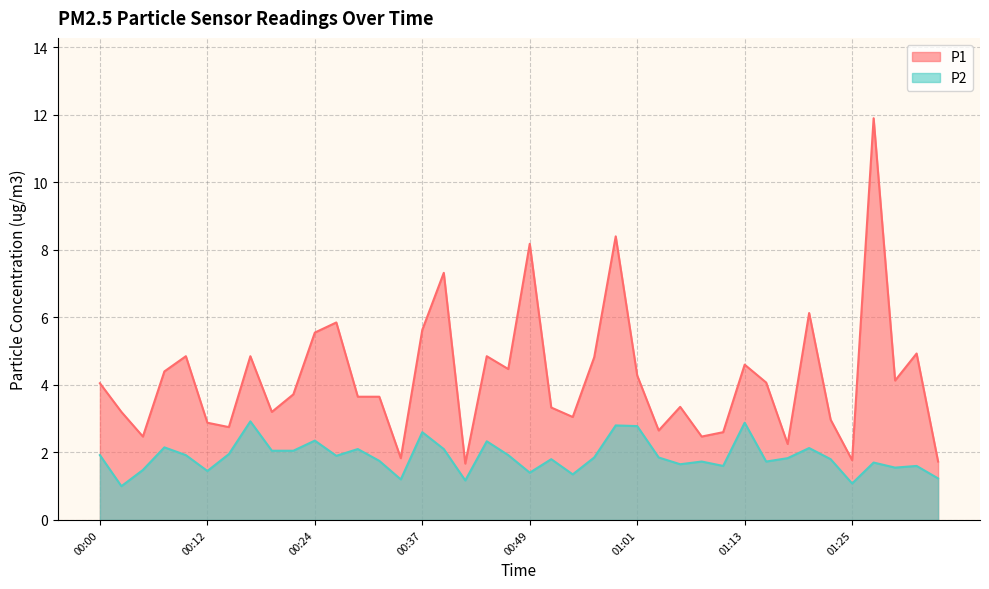

True or false: P2 and P1 cross at least once.

False